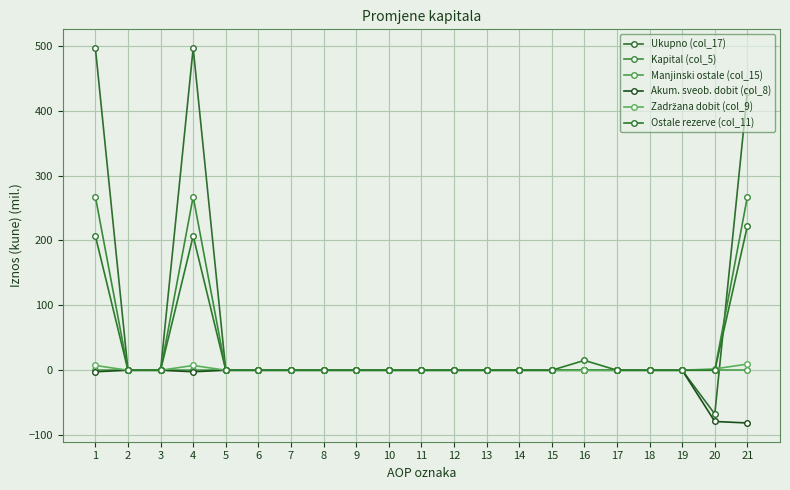

What is the difference between the maximum and minimum values in the Akum. sveob. dobit (col_8) series?

81.3